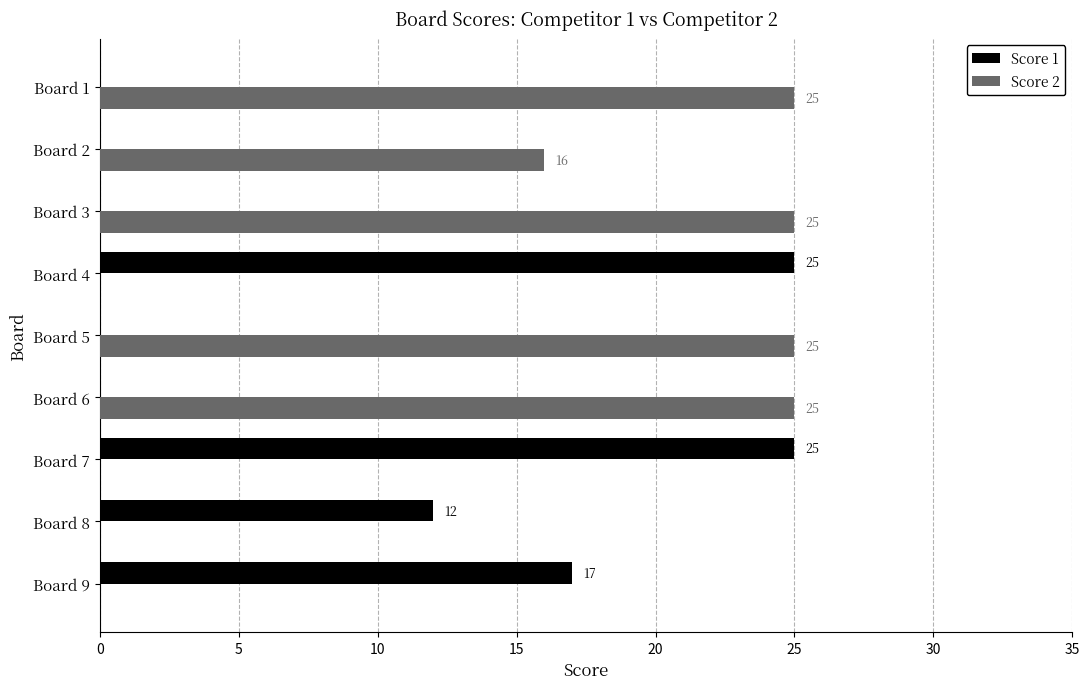

Which series has the largest total across all categories?

Score 2